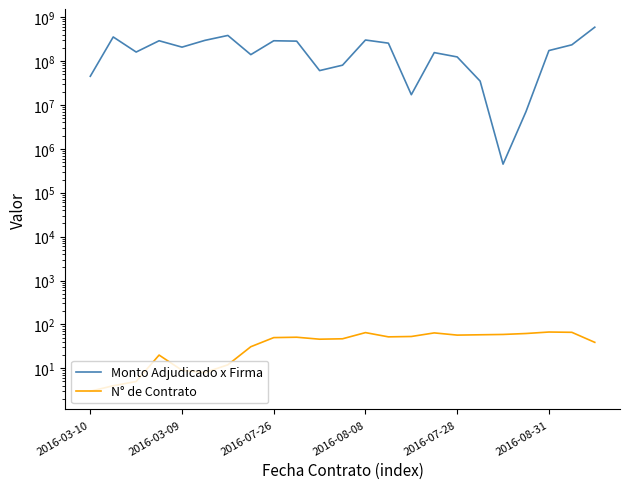

Read the N° de Contrato value at 18.

59